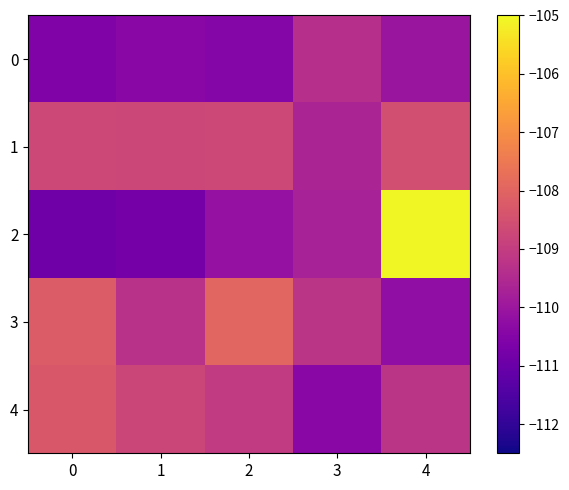

What is the maximum value shown in the chart?

-105.0